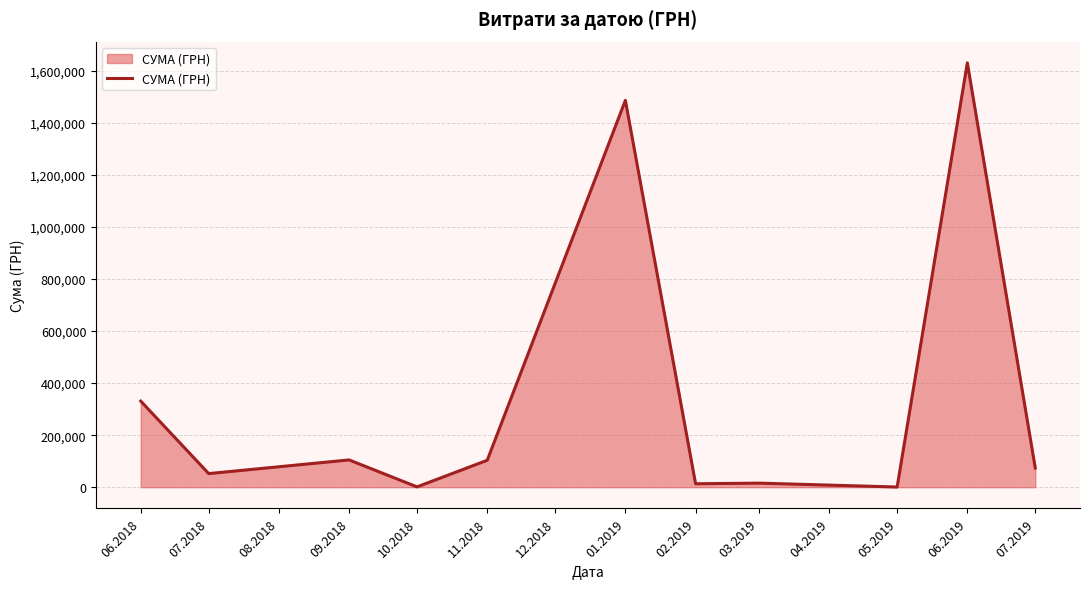

What is the change in value from 09.2018 to 06.2019?

+1525202.7